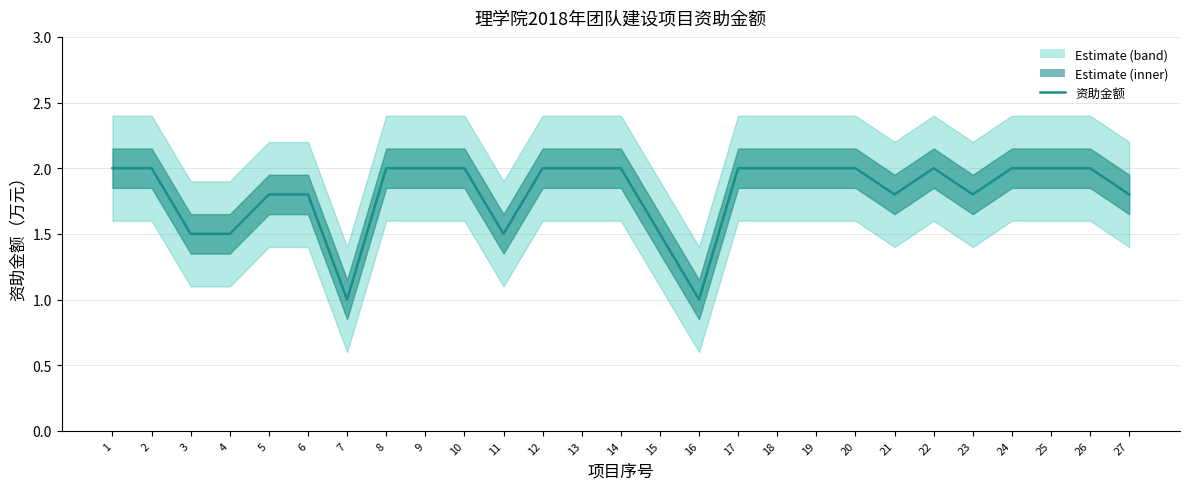

What is the value of the 9th point from the left?

2.0